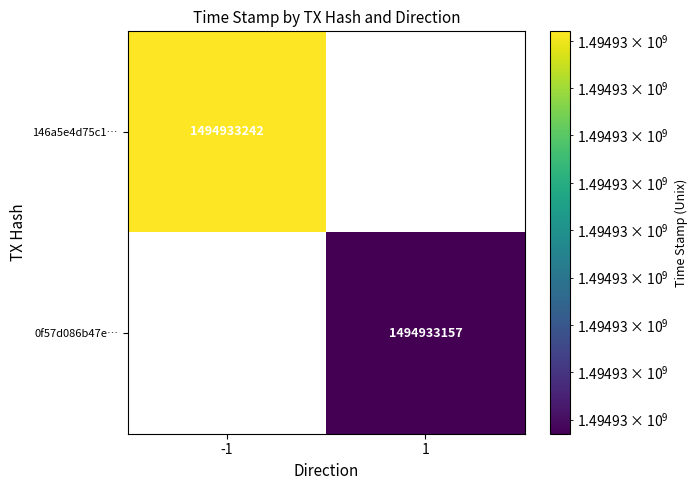

The 146a5e4d75c1… series shows 1494933242 at -1. True or false?

True